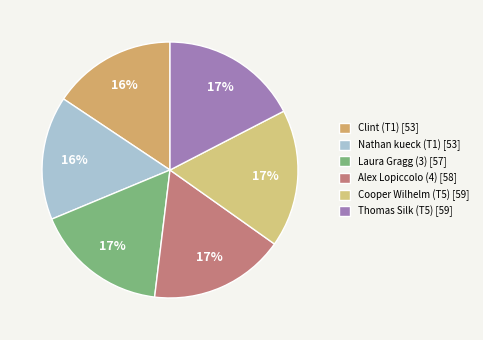

What is the largest slice in the pie chart?

Cooper Wilhelm (T5)